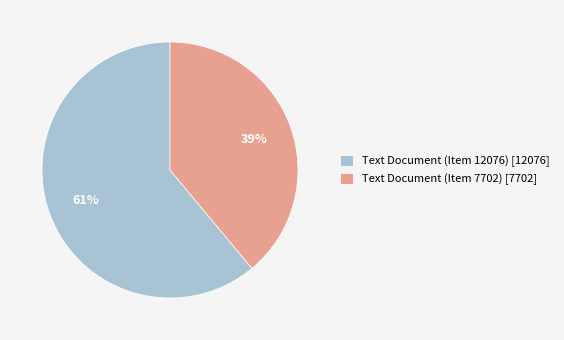

Is it true that Text Document (Item 12076) [12076] is 61% of the pie?

True